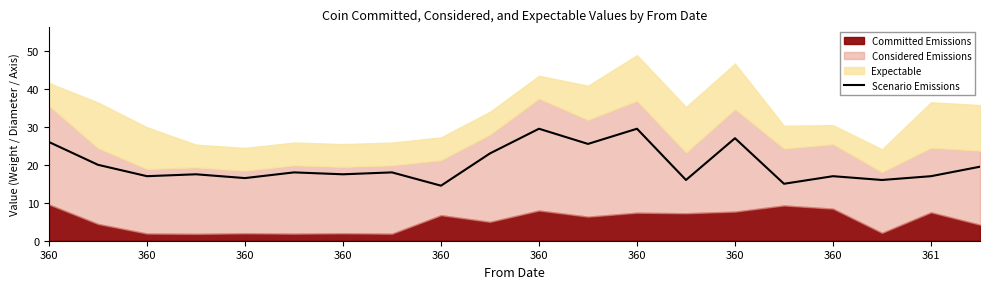

What is the label of the 5th point from the left?

360